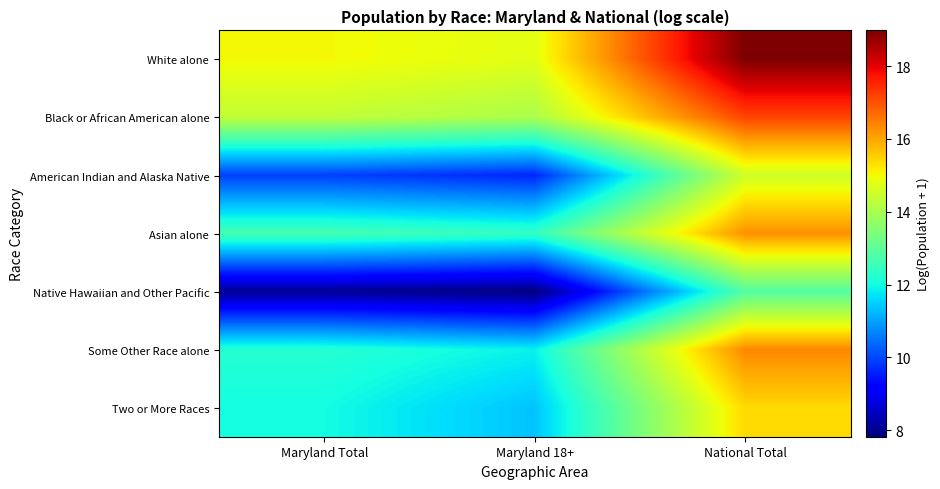

What is the spread (max minus min) of values at National Total?

6.1